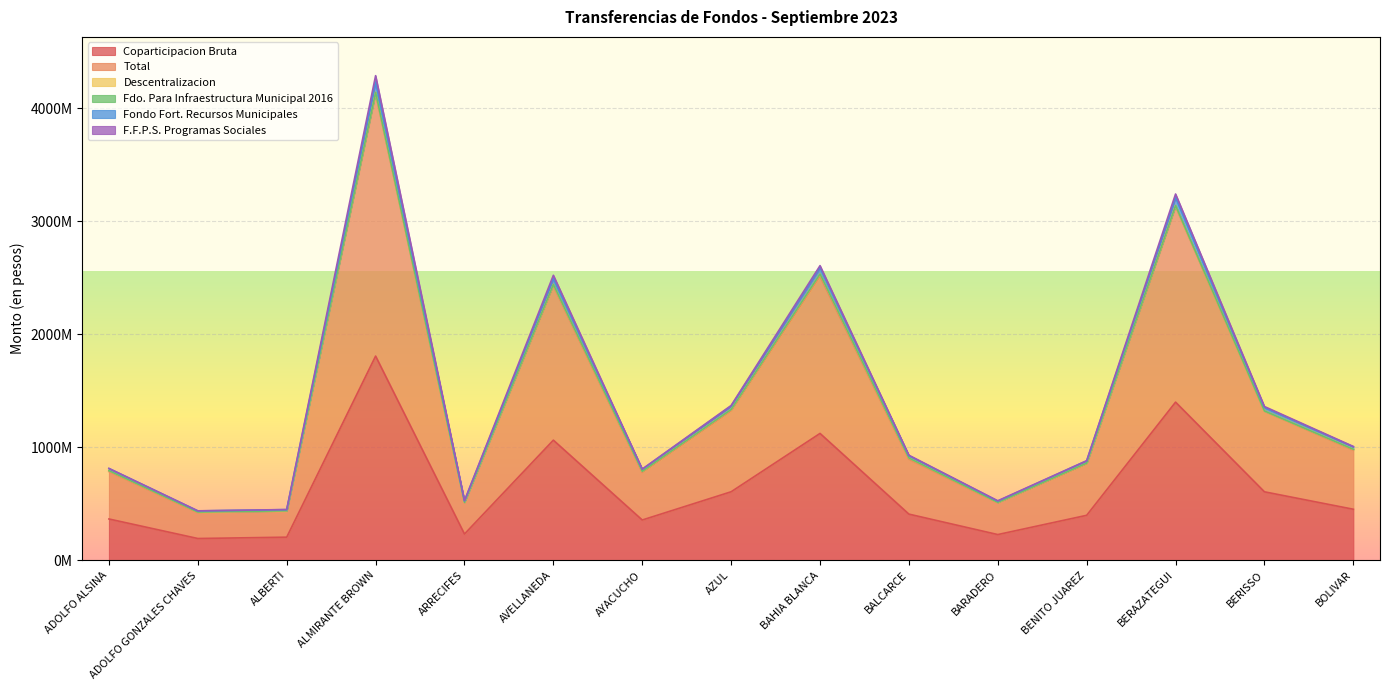

True or false: Total and Fondo Fort. Recursos Municipales cross at least once.

False